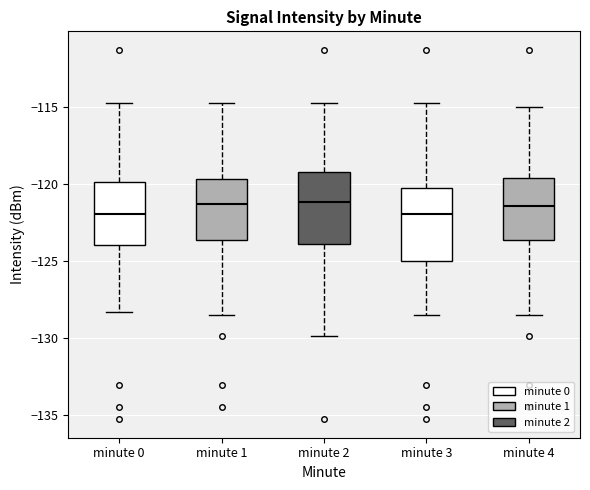

Reading left to right, transcribe this box plot: for each box, give where its median line is, the range the box spans, and where its two whiskers end, as read against the y-axis. The values are not printed on the chart, so give them approximately, as read against the axis.

minute 0: median -122.0, box -124.0 to -120.0, whiskers -128.5 to -115.0
minute 1: median -121.5, box -123.5 to -119.5, whiskers -128.5 to -115.0
minute 2: median -121.0, box -124.0 to -119.0, whiskers -130.0 to -115.0
minute 3: median -122.0, box -125.0 to -120.5, whiskers -128.5 to -115.0
minute 4: median -121.5, box -123.5 to -119.5, whiskers -128.5 to -115.0